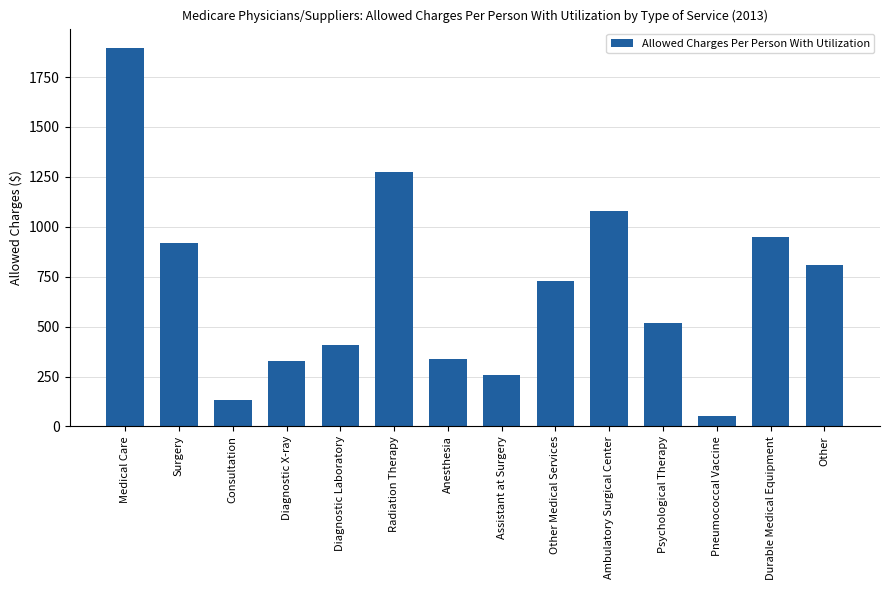

Which label corresponds to the largest value in the chart?

Medical Care